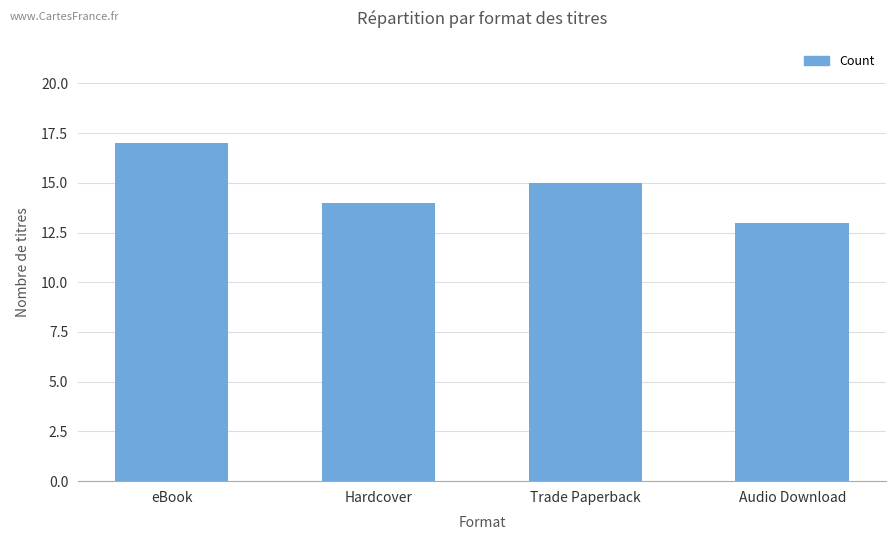

What is the label of the 1st bar from the right?

Audio Download